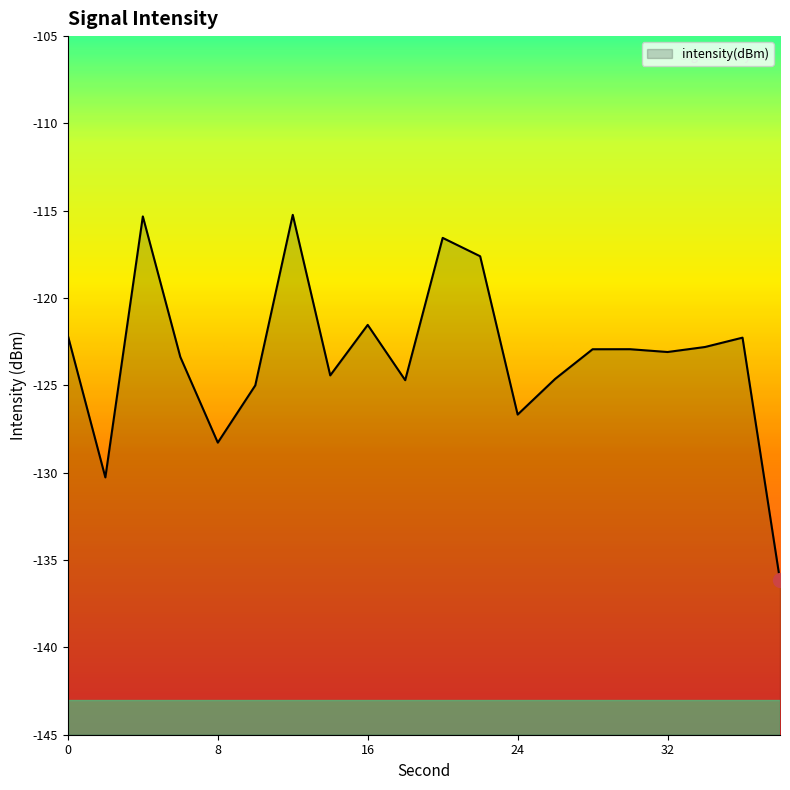

How many interior local peaks (higher than both neighbors) does the data have?

6